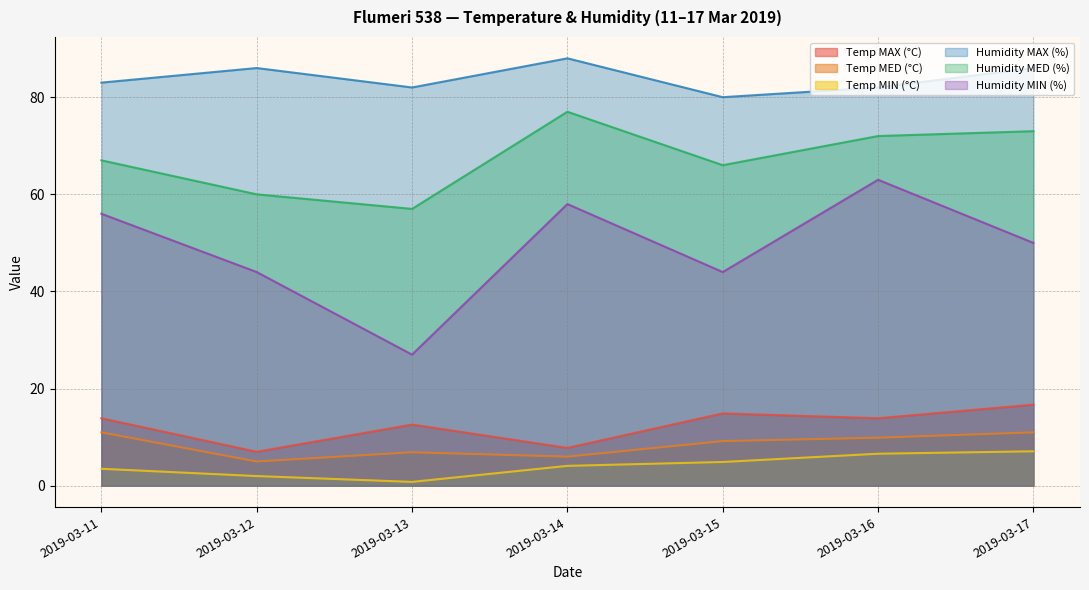

Which series has the largest range (max minus min)?

Humidity MIN (%)